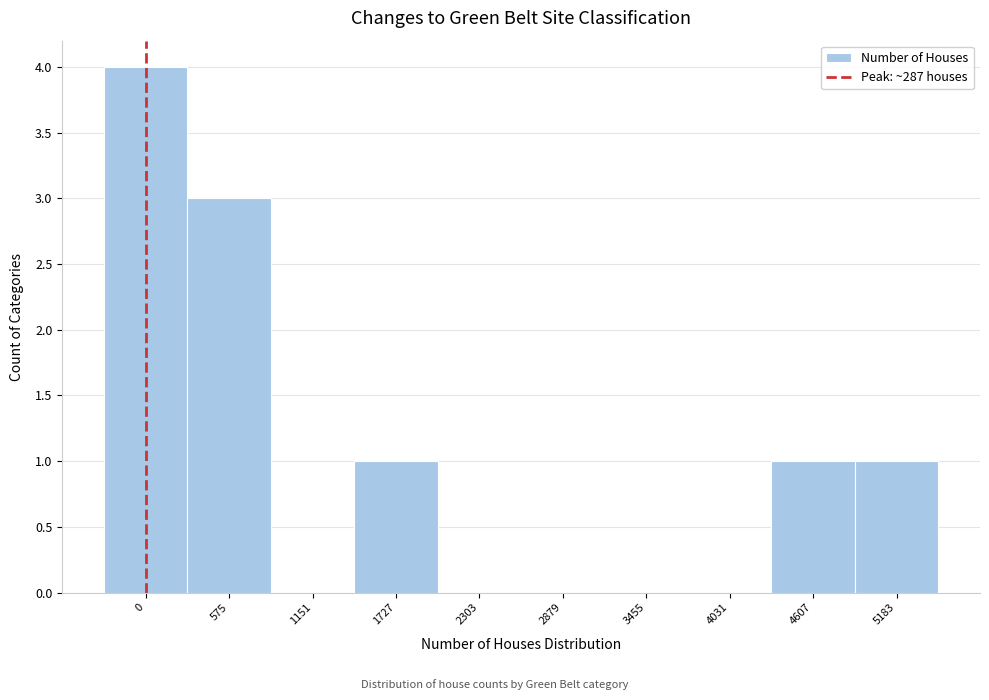

Reading left to right, extract all data points from this chart.

0=4	575=3	1151=0	1727=1	2303=0	2879=0	3455=0	4031=0	4607=1	5183=1